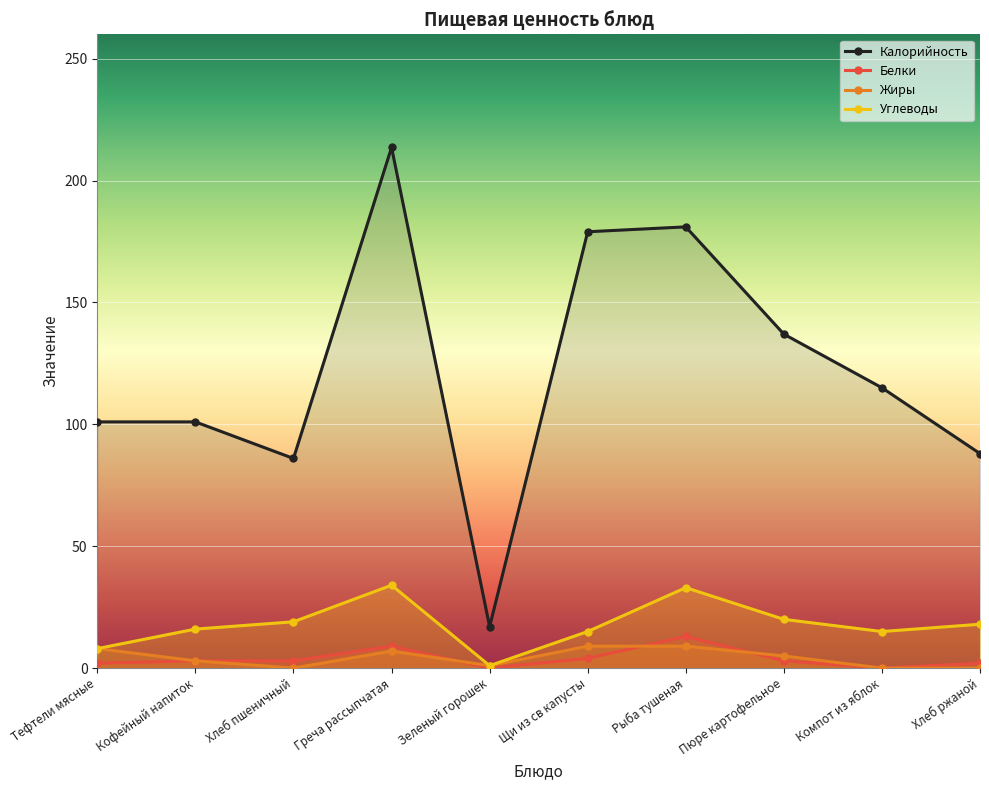

What is the average value of the Углеводы series?

17.9